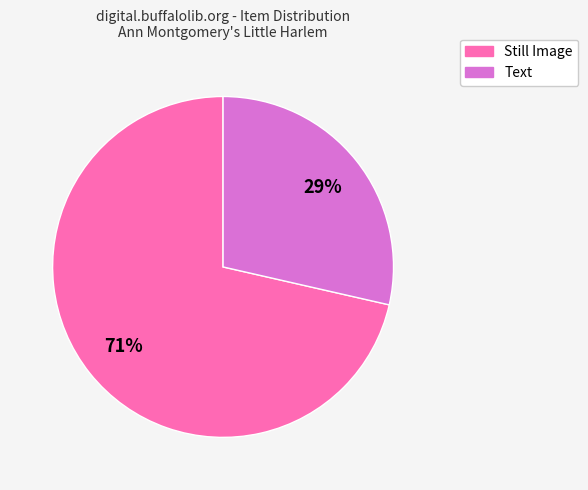

Is there any slice that represents more than half of the pie?

Yes